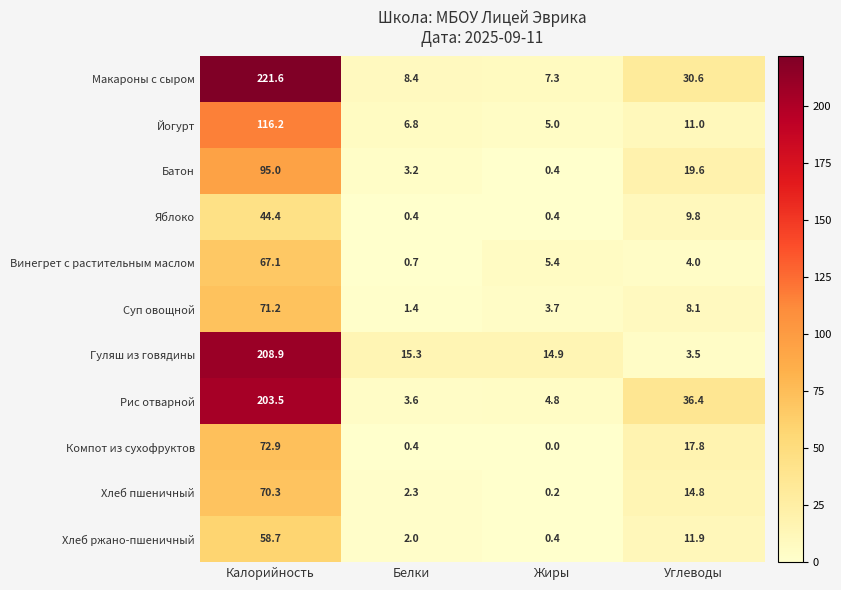

Rank the series by their maximum value, from lowest to highest.

Яблоко, Хлеб ржано-пшеничный, Винегрет с растительным маслом, Хлеб пшеничный, Суп овощной, Компот из сухофруктов, Батон, Йогурт, Рис отварной, Гуляш из говядины, Макароны с сыром